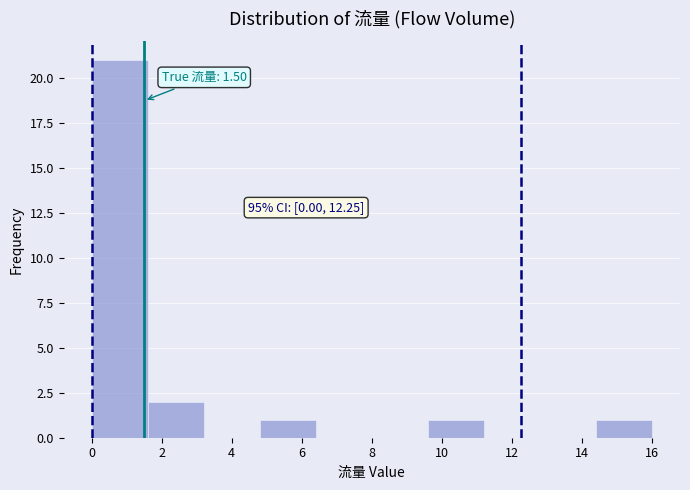

Over which range of the x-axis is the bar tallest?

0.0 to 1.6